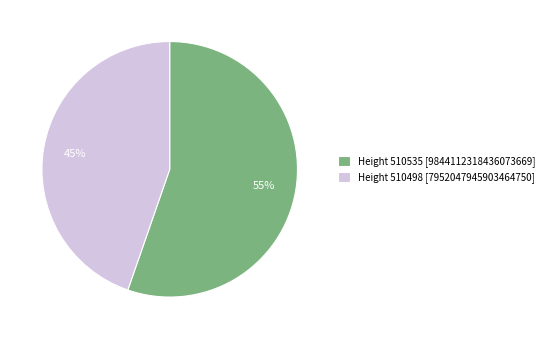

Combined, do Height 510535 [9844112318436073669] and Height 510498 [7952047945903464750] account for over 50%?

Yes